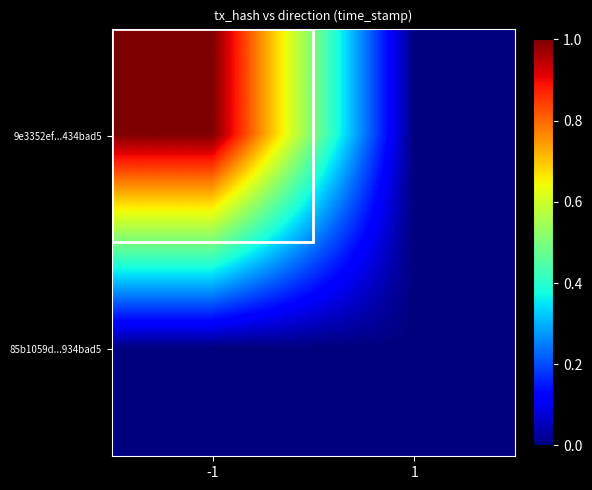

Which series changed the most between -1 and 1?

9e3352ef...434bad5